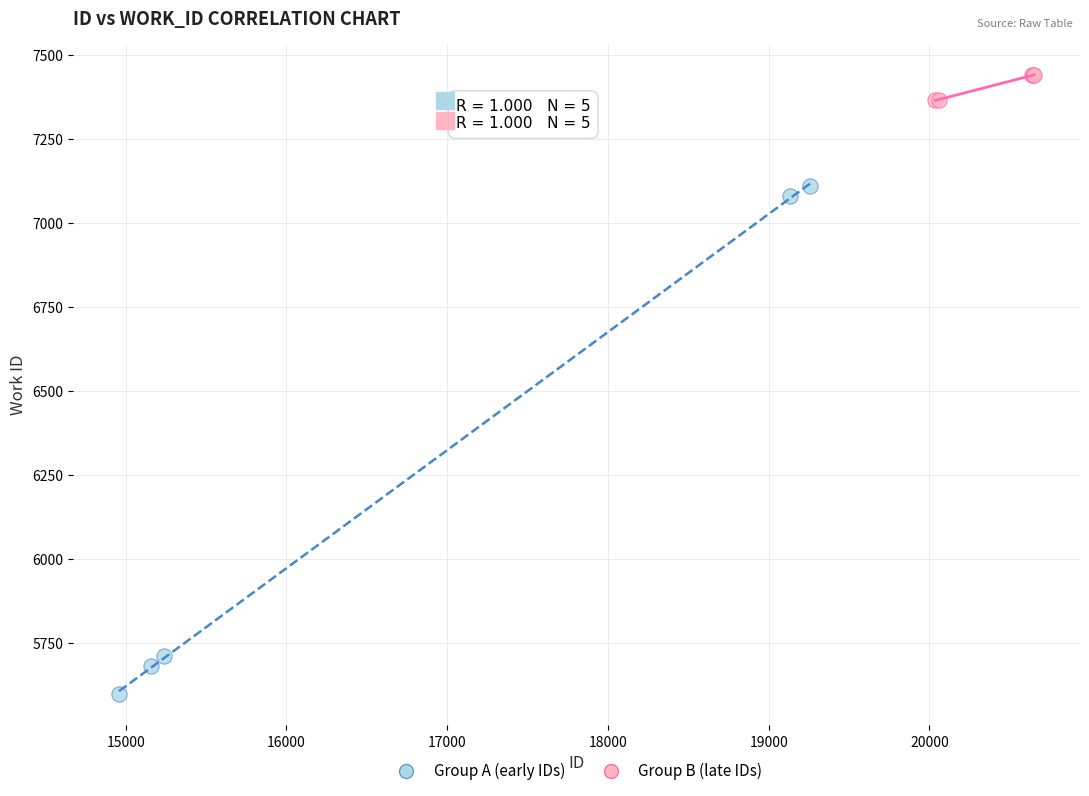

Which series has the widest spread of Y values?

Group A (early IDs)